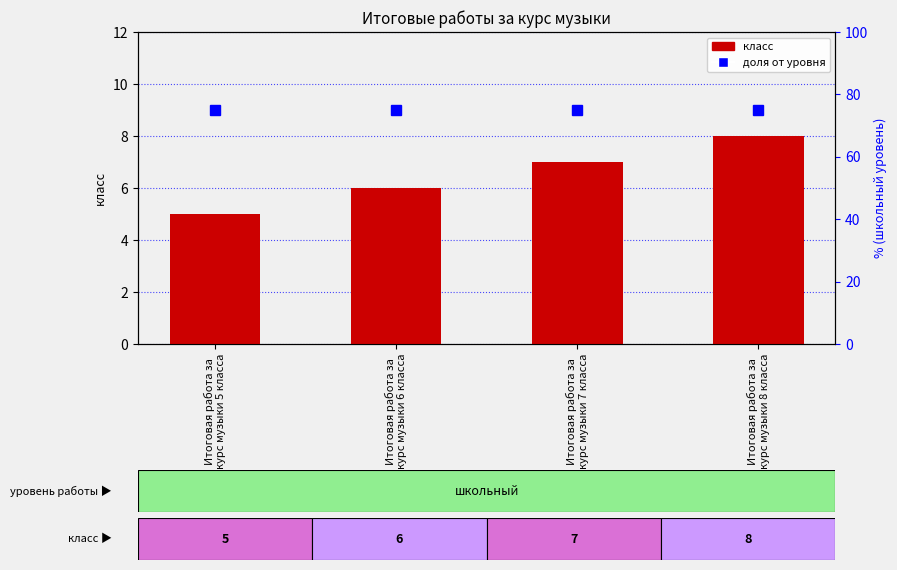

At how many categories does at least one series exceed 47?

4